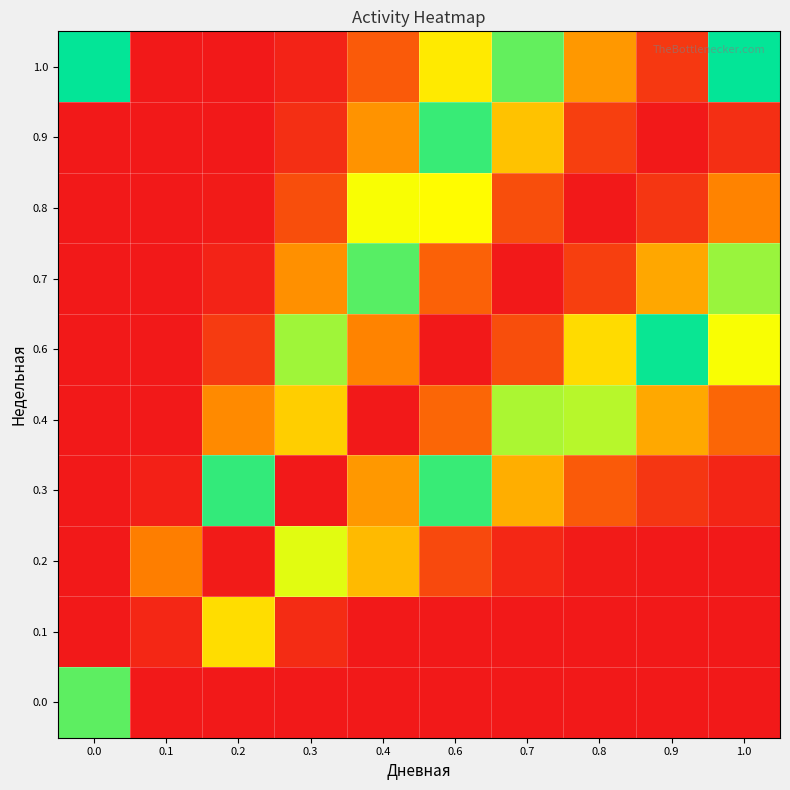

At which category does the chart reach its peak across all series?

0.9